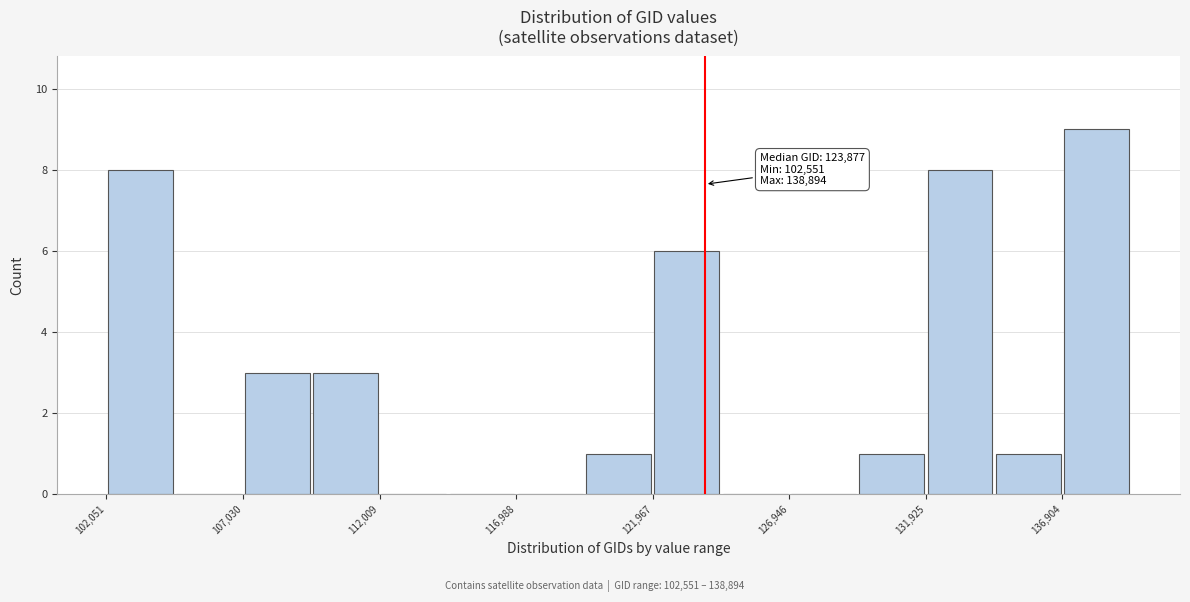

Which range on the x-axis has the tallest bar?

137000 to 139500